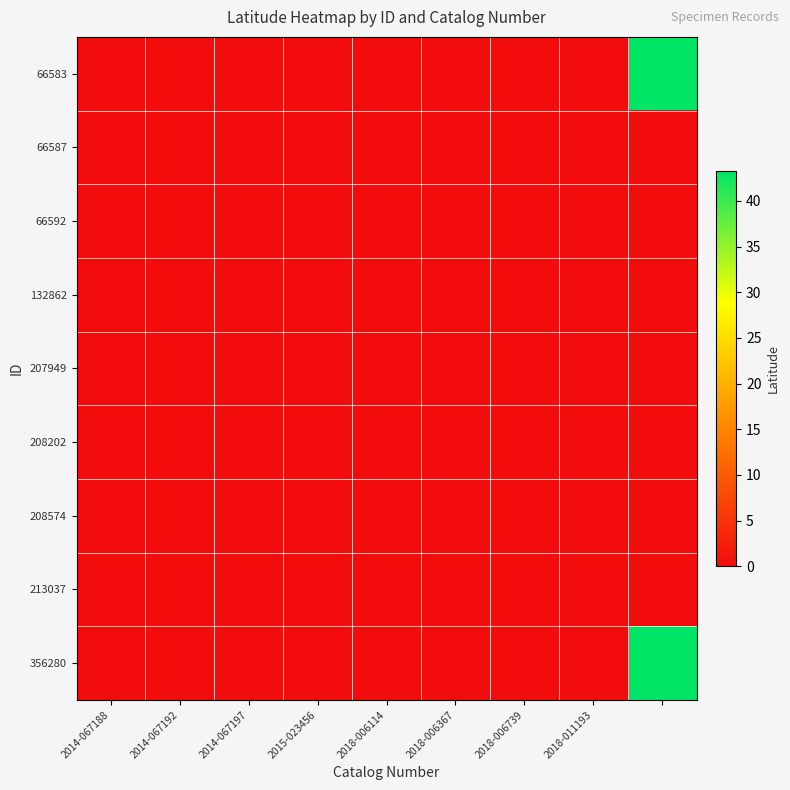

Reading right to left, what are all the values shown in this chart?

66583: 43.3	0.0	0.0	0.0	0.0	0.0	0.0	0.0	0.0
66587: 0.0	0.0	0.0	0.0	0.0	0.0	0.0	0.0	0.0
66592: 0.0	0.0	0.0	0.0	0.0	0.0	0.0	0.0	0.0
132862: 0.0	0.0	0.0	0.0	0.0	0.0	0.0	0.0	0.0
207949: 0.0	0.0	0.0	0.0	0.0	0.0	0.0	0.0	0.0
208202: 0.0	0.0	0.0	0.0	0.0	0.0	0.0	0.0	0.0
208574: 0.0	0.0	0.0	0.0	0.0	0.0	0.0	0.0	0.0
213037: 0.0	0.0	0.0	0.0	0.0	0.0	0.0	0.0	0.0
356280: 43.3	0.0	0.0	0.0	0.0	0.0	0.0	0.0	0.0